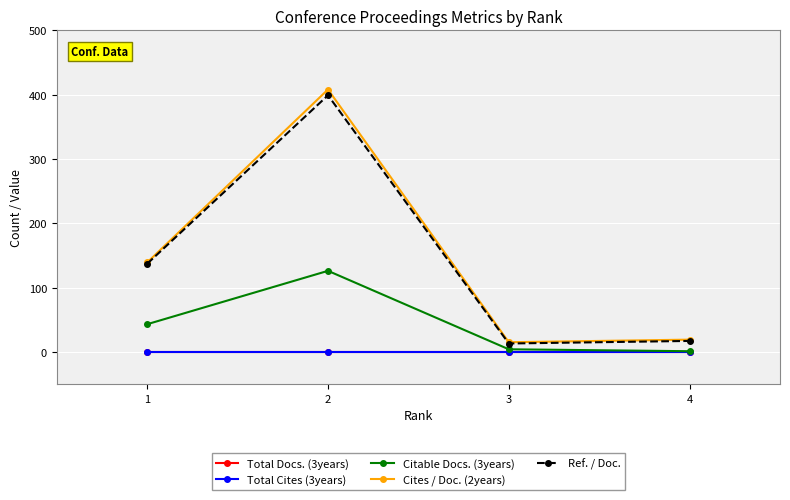

Does the chart have visible grid lines?

Yes